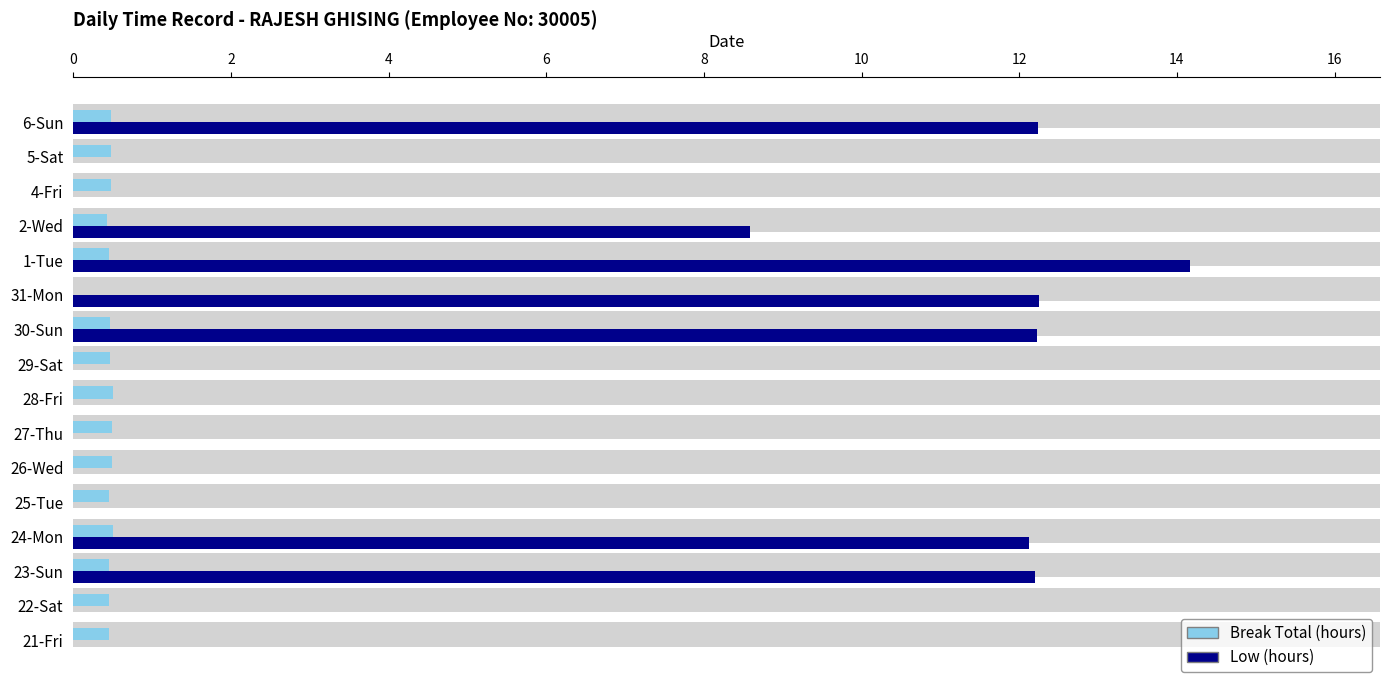

What is the maximum value shown in the chart?

14.2